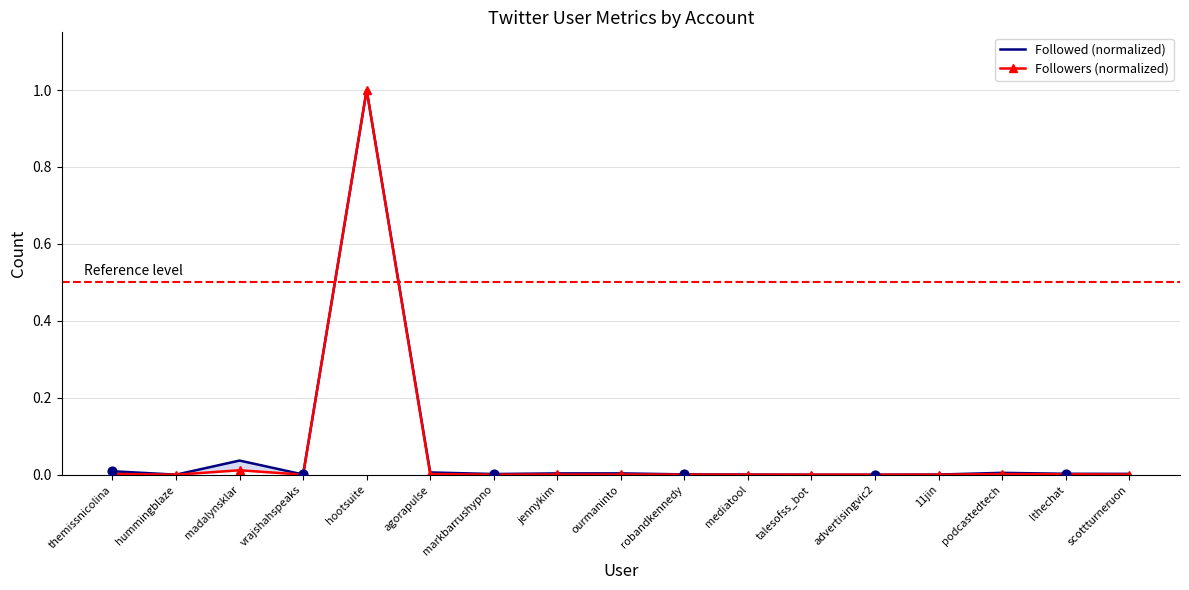

Which series has the largest total across all categories?

Followed (normalized)